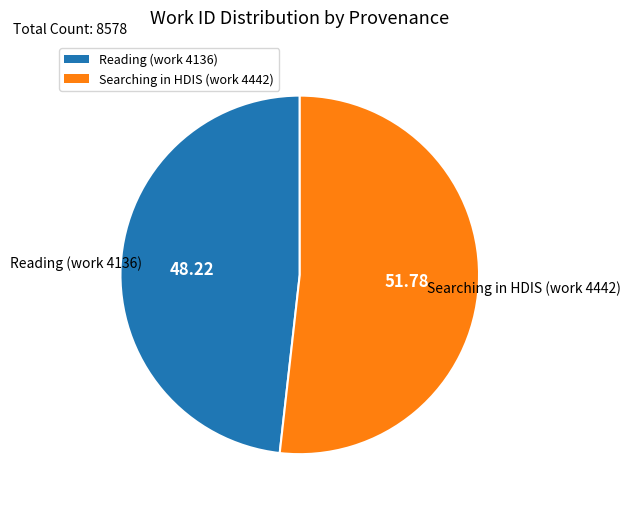

Count the number of slices in the pie.

2